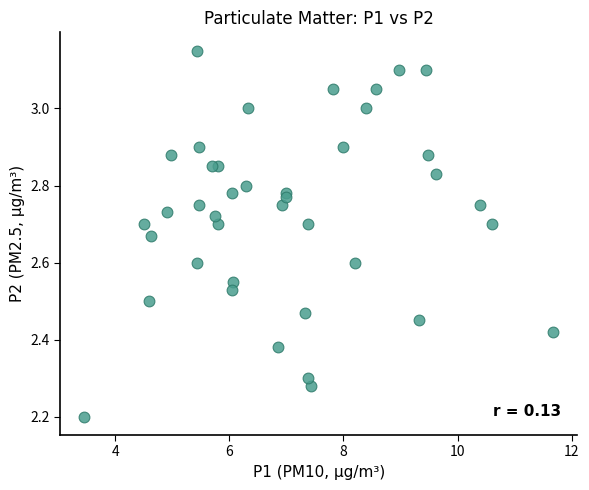

What Y value in the scatter plot is closest to 2?

2.2